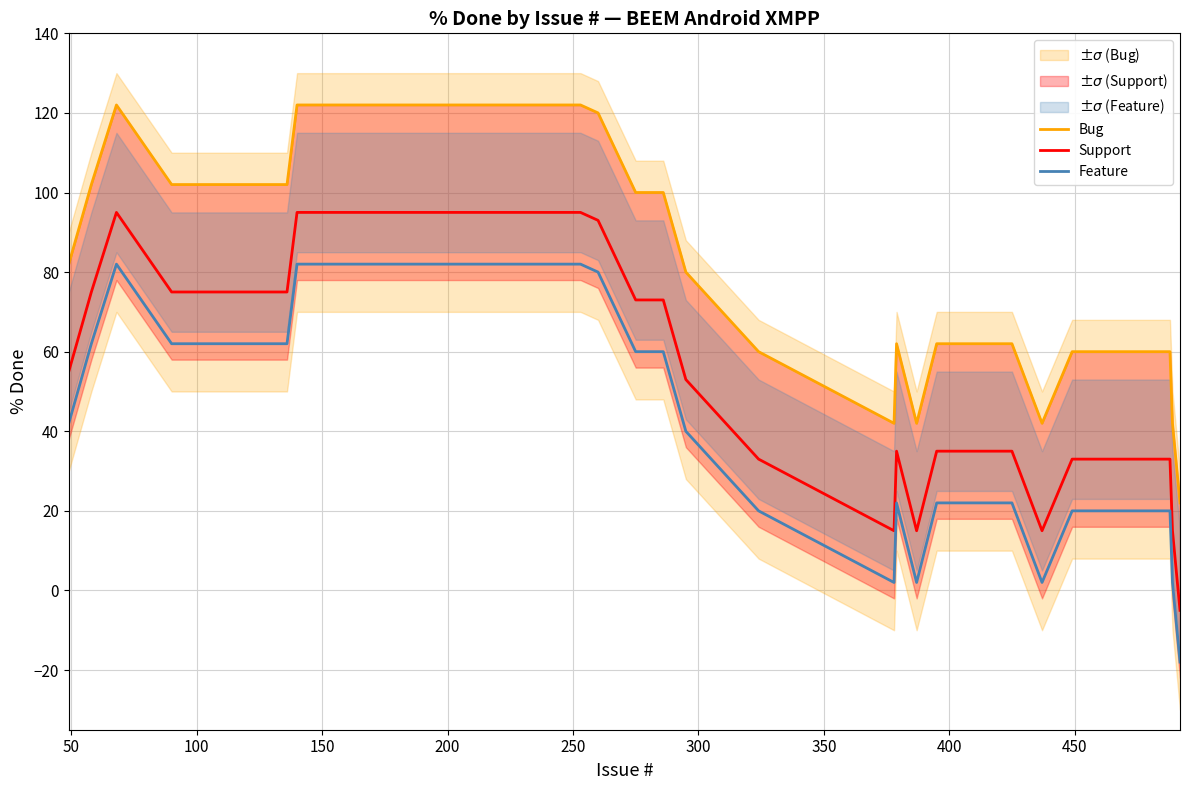

True or false: Feature and Support intersect in this chart.

False